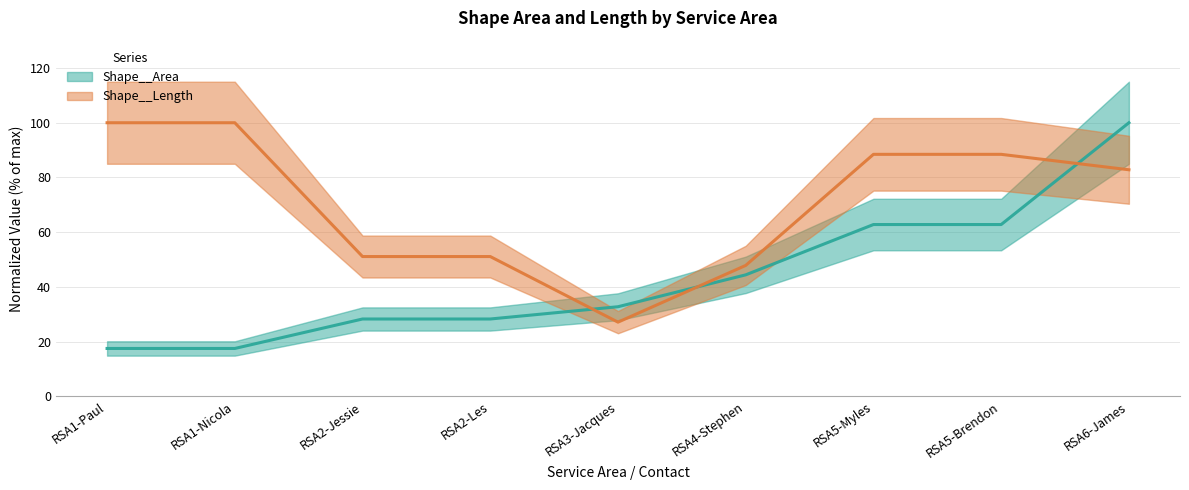

Where does the Shape__Length series first go above 82?

RSA1-Paul